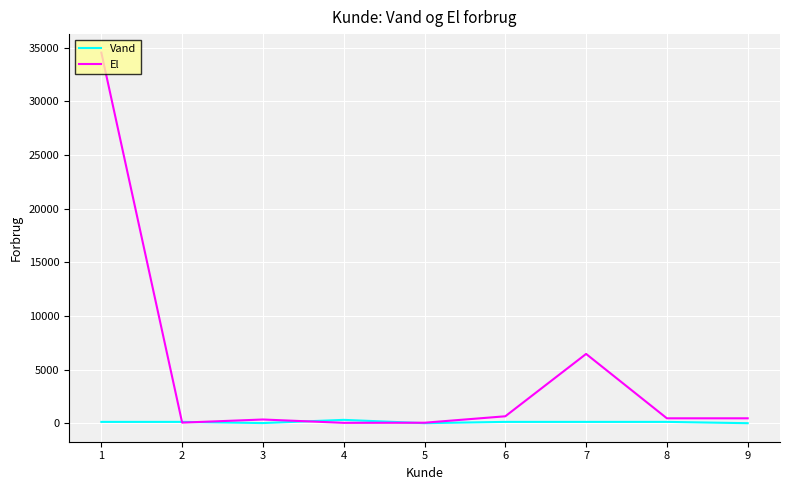

What is the sum of all Vand values?

943